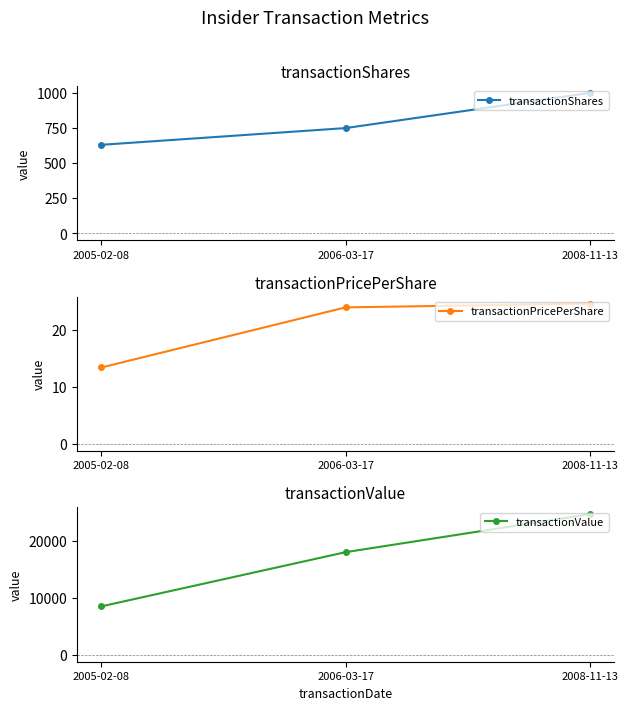

Is it true that transactionShares equals 1000.0 at 2008-11-13?

True